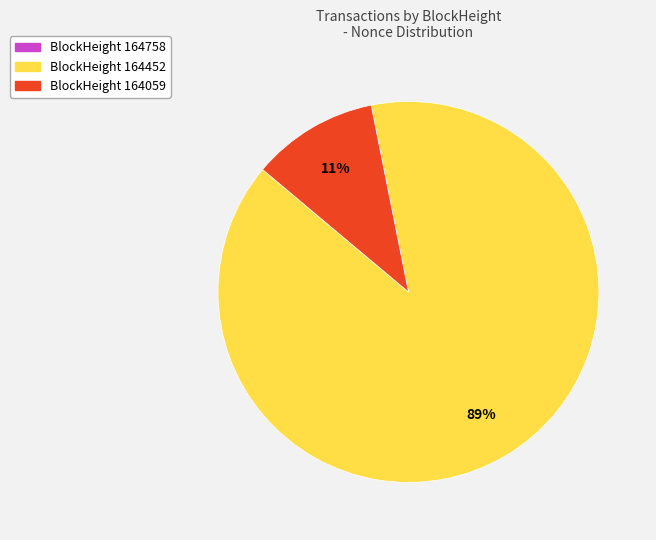

Is there a majority slice in this chart?

Yes